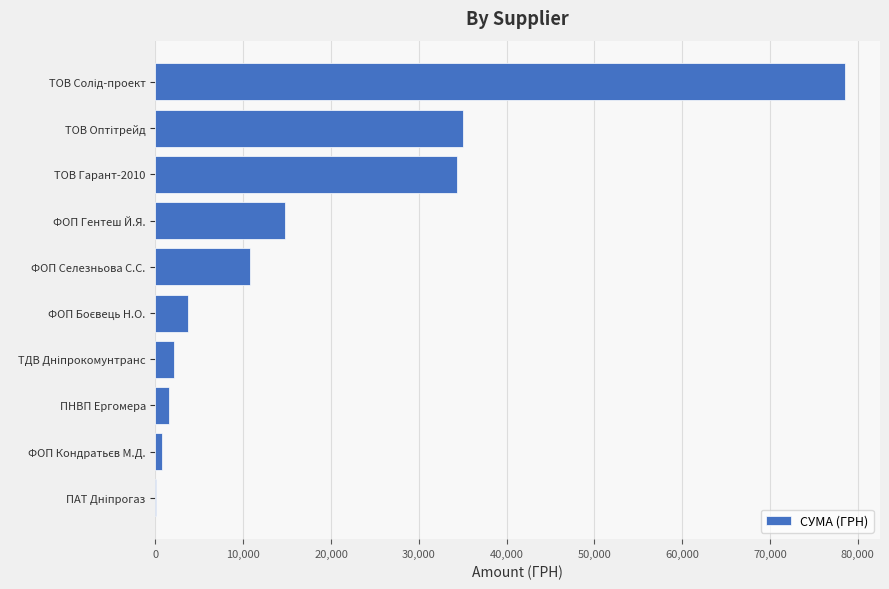

The chart shows a value of 6776.8 at ФОП Селезньова С.С.. True or false?

False